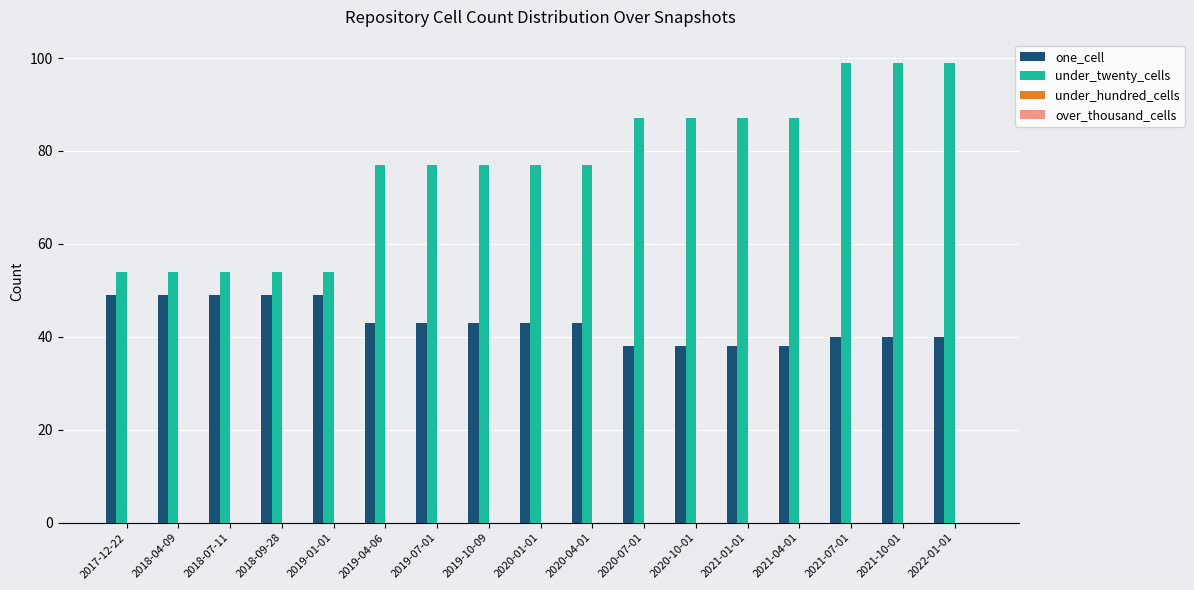

Is it true that one_cell equals 43 at 2019-10-09?

True